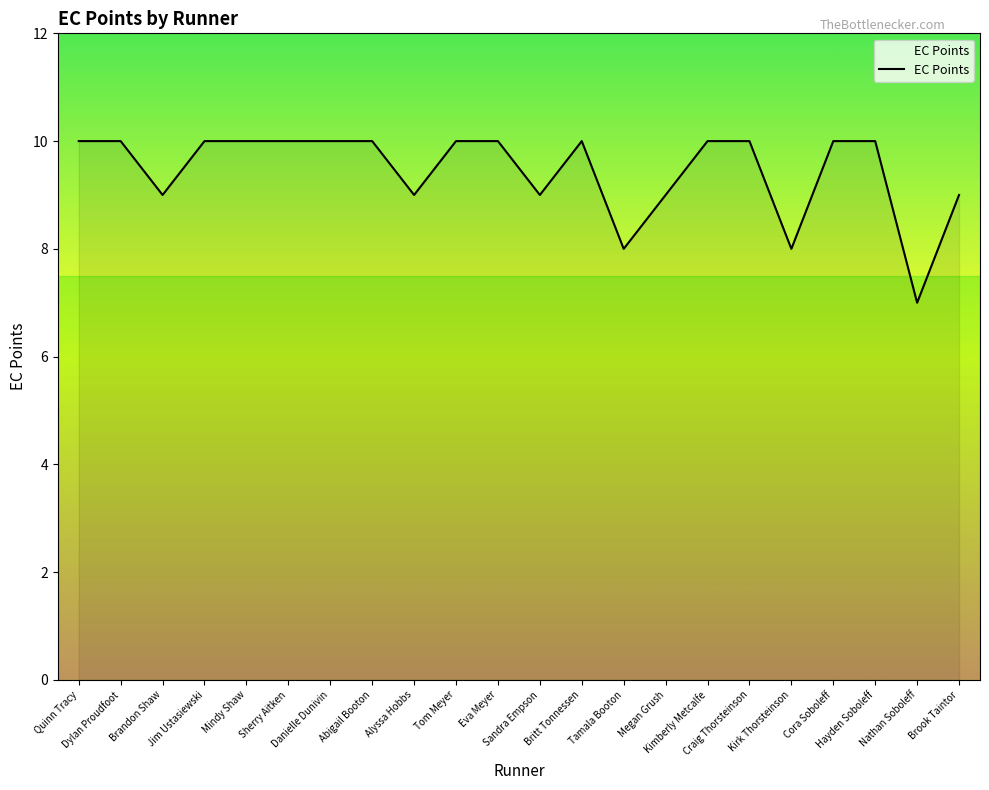

What is the maximum value shown in the chart?

10